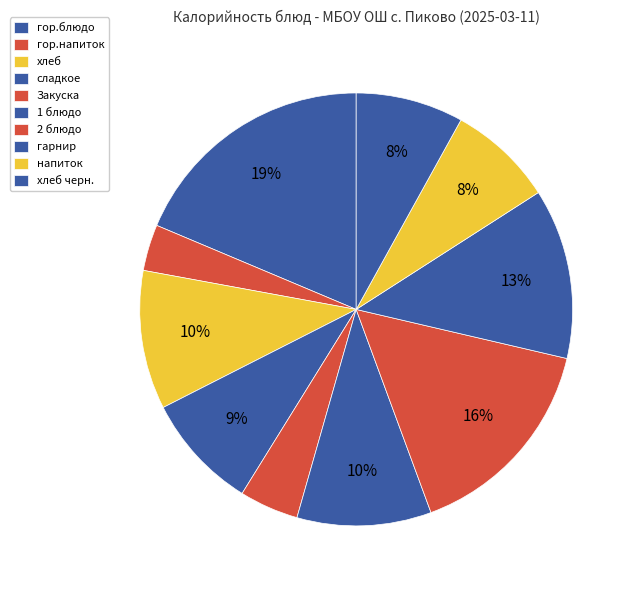

Which slice is the smallest?

гор.напиток